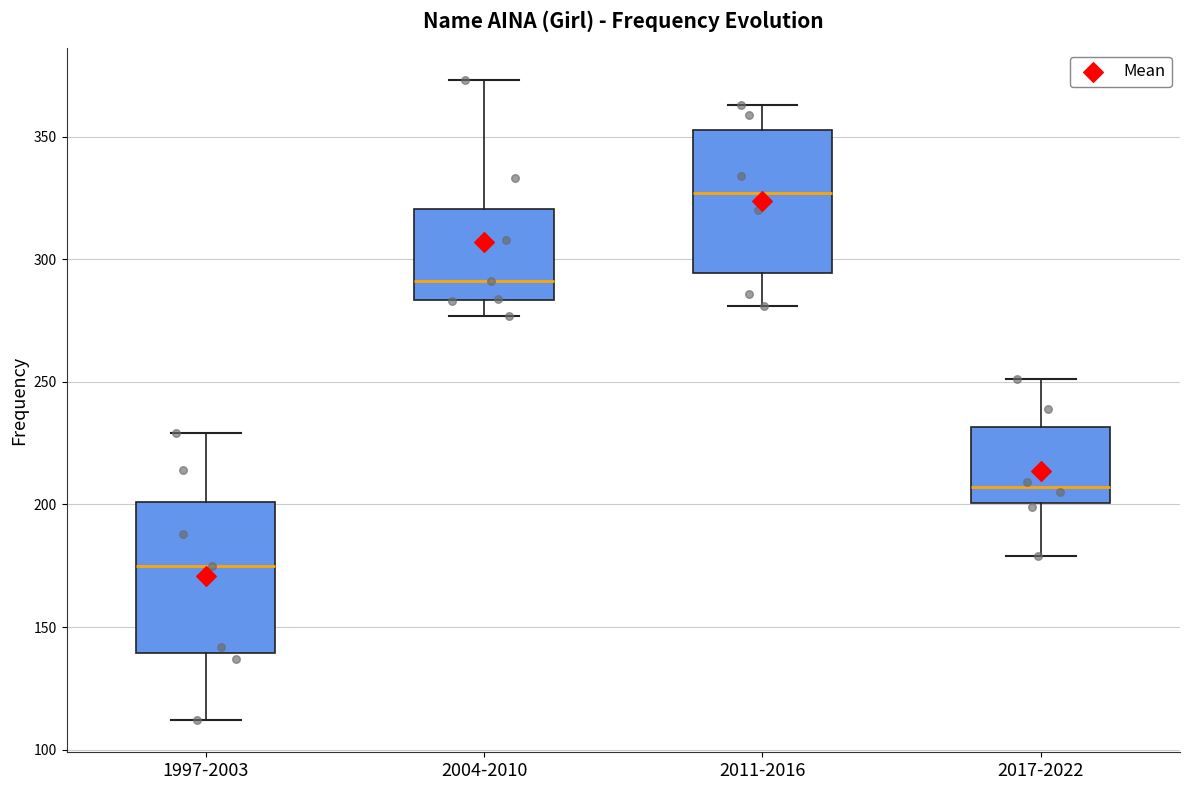

Which box's median line is the lowest?

1997-2003